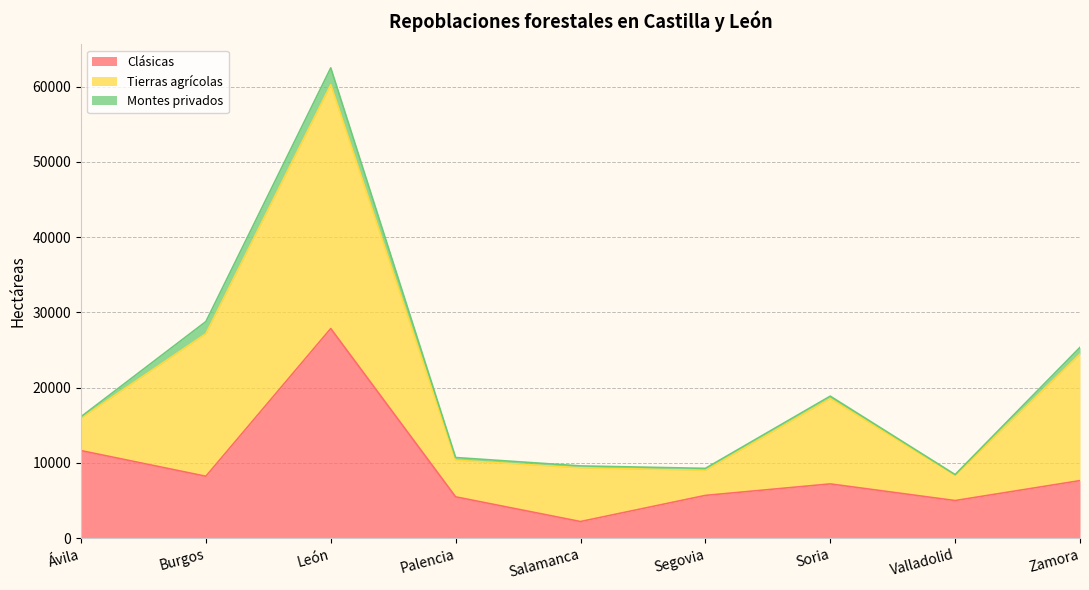

Which series has the widest spread of values?

Tierras agrícolas